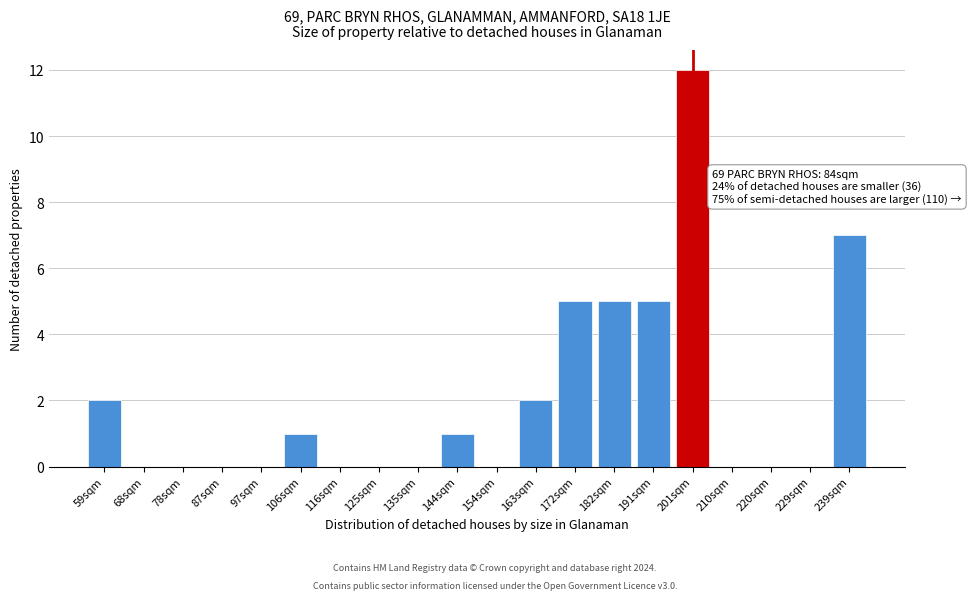

Reading left to right, what are all the values shown in this chart?

59sqm=2	68sqm=0	78sqm=0	87sqm=0	97sqm=0	106sqm=1	116sqm=0	125sqm=0	135sqm=0	144sqm=1	154sqm=0	163sqm=2	172sqm=5	182sqm=5	191sqm=5	201sqm=12	210sqm=0	220sqm=0	229sqm=0	239sqm=7